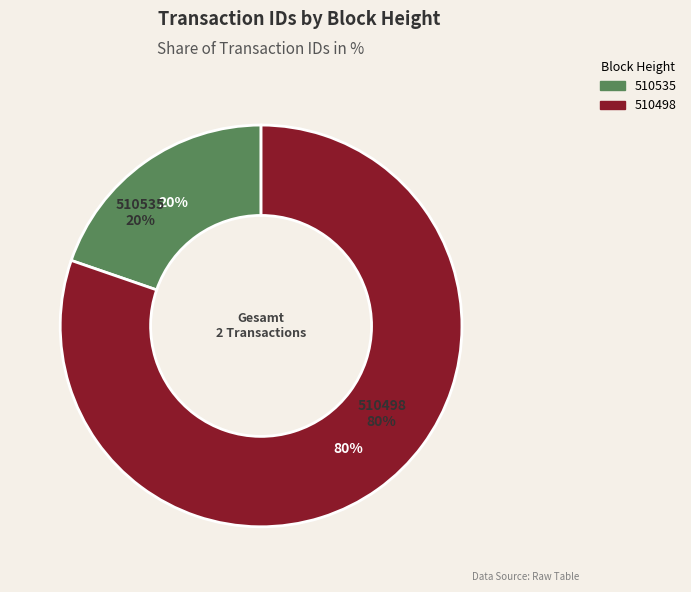

What is the largest slice in the pie chart?

510498